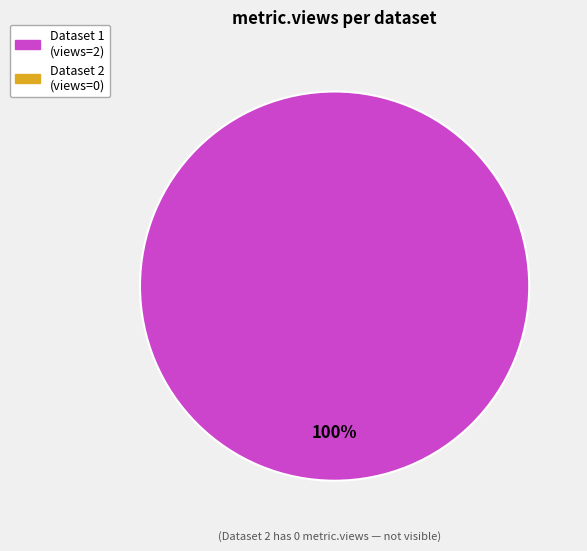

Is there any slice that represents more than half of the pie?

Yes